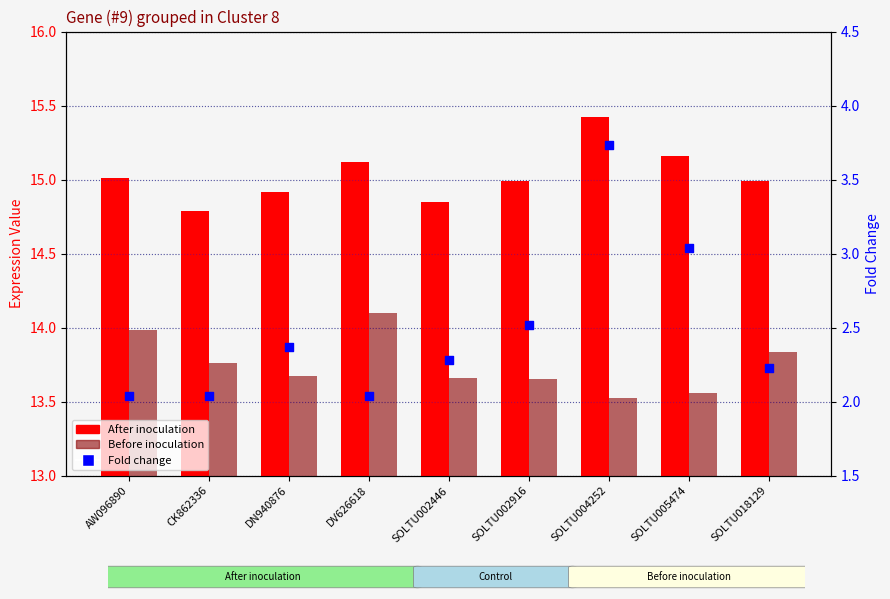

Which series contains the highest Y value?

After inoculation